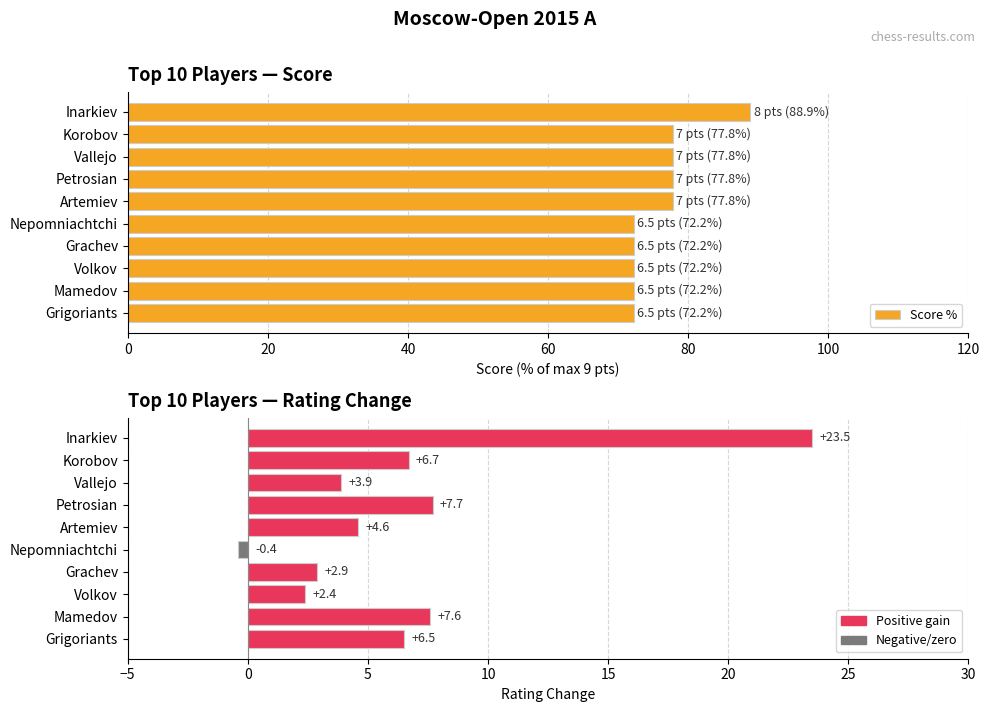

How many groups of bars are there?

10